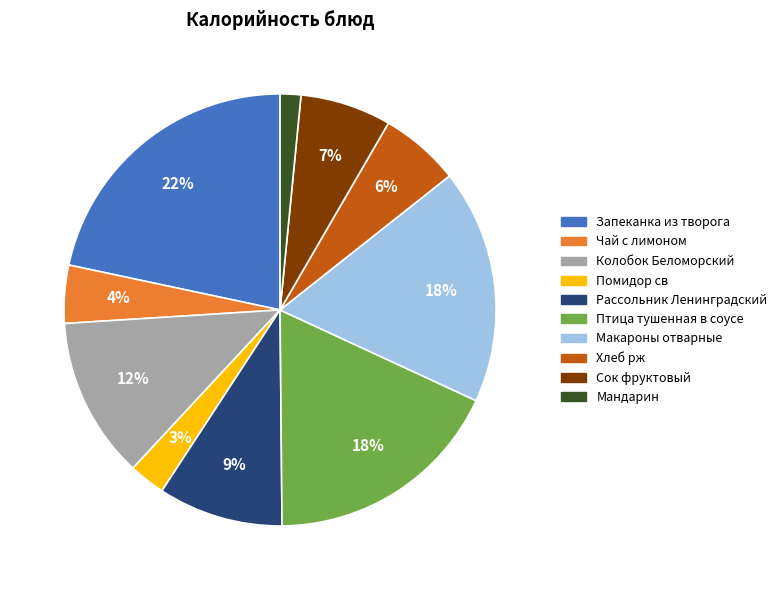

Is it true that Чай с лимоном is 4% of the pie?

True